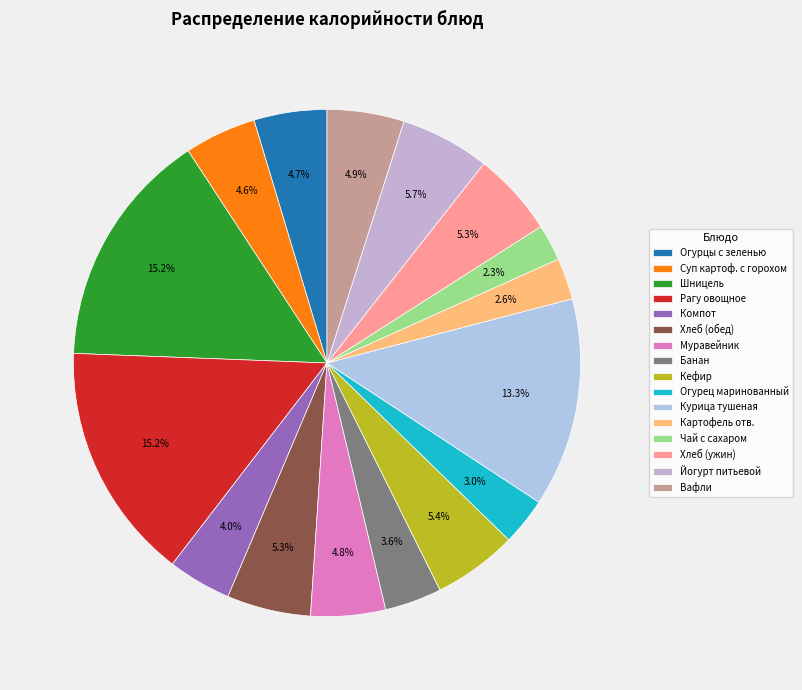

Is it true that Банан is 1% of the pie?

False